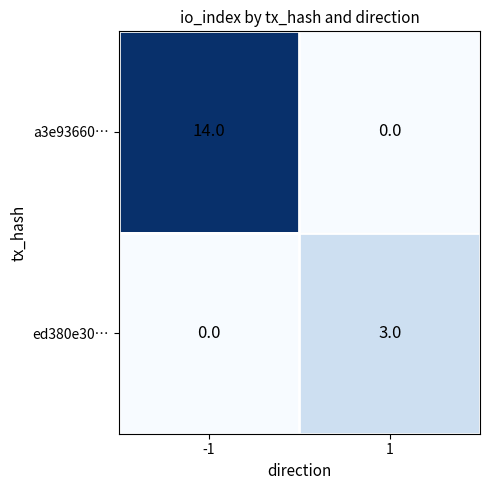

Reading left to right, what are all the values shown in this chart?

a3e93660…: 14	0
ed380e30…: 0	3